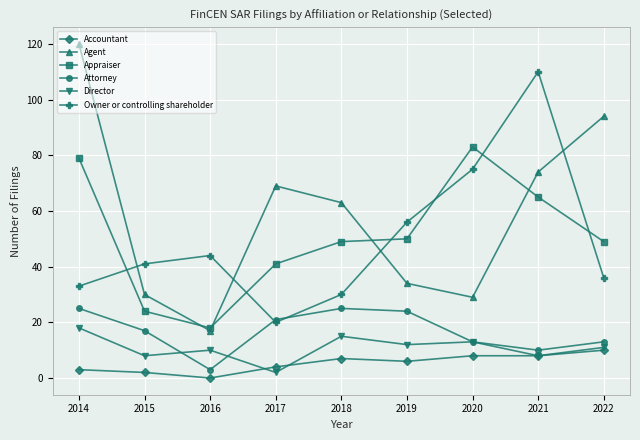

What is the difference between the maximum and second lowest values in the Agent series?

91